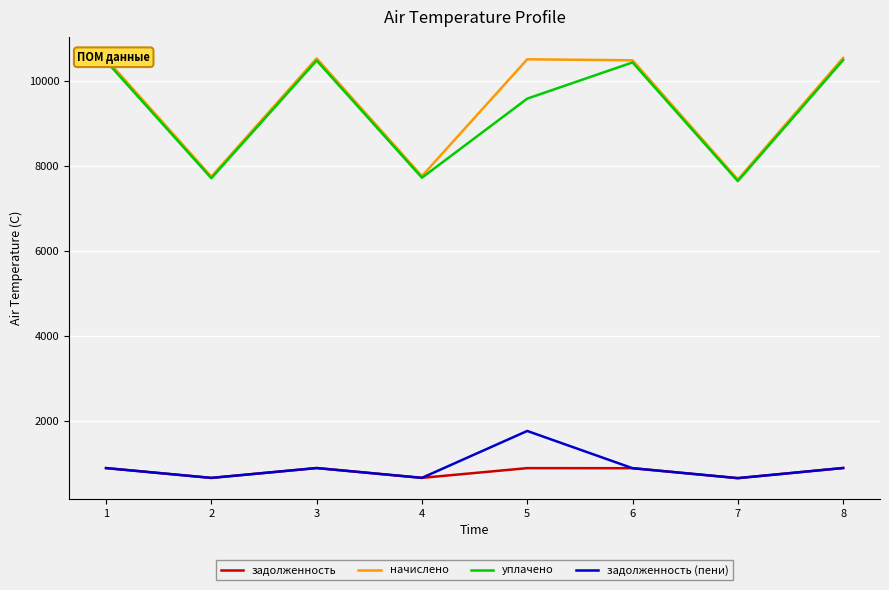

What is the total value across all series at 8?

22821.7